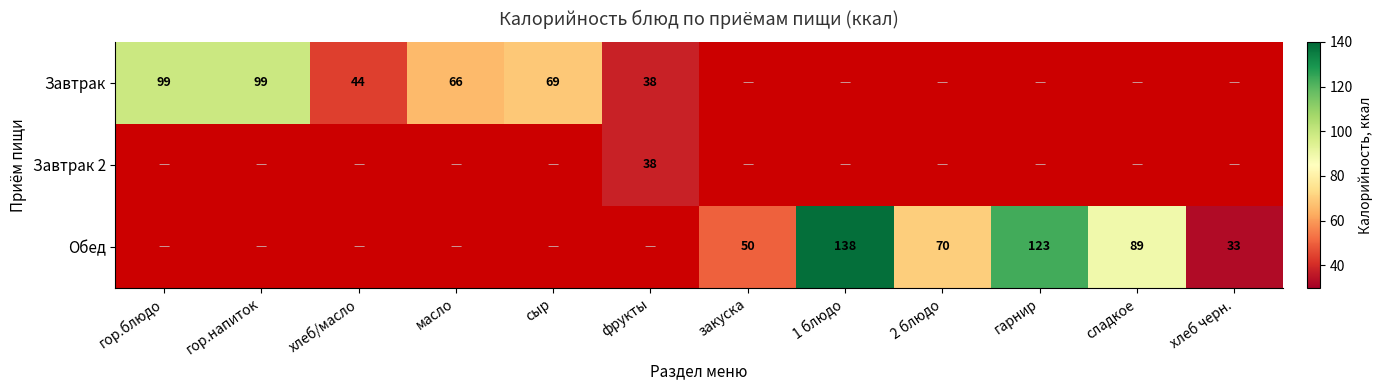

The value of Завтрак at хлеб/масло is 9. True or false?

False